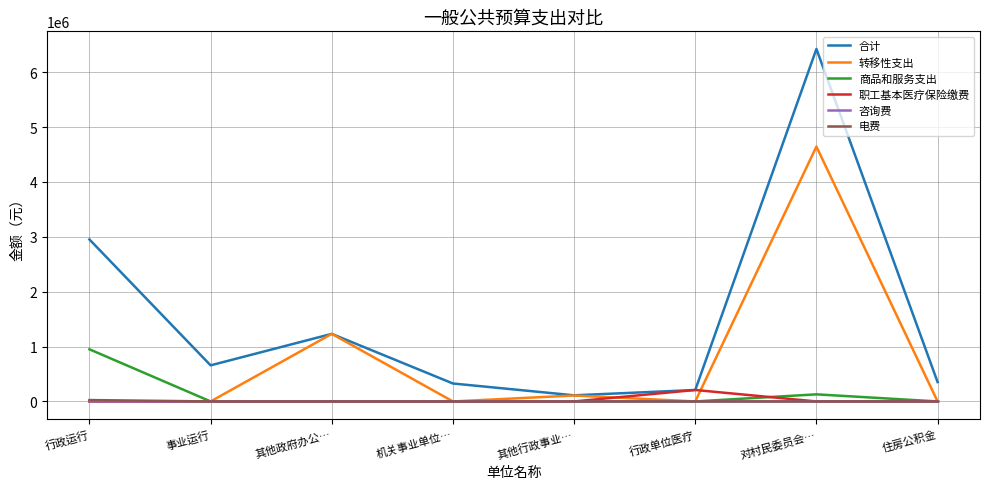

What is the maximum value shown in the chart?

6425004.0